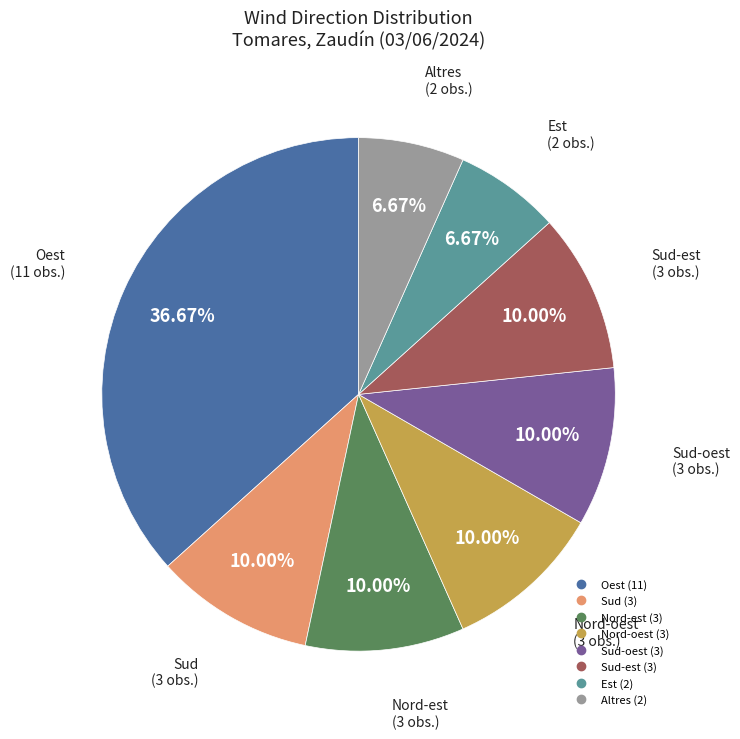

Does any single category account for the majority?

No